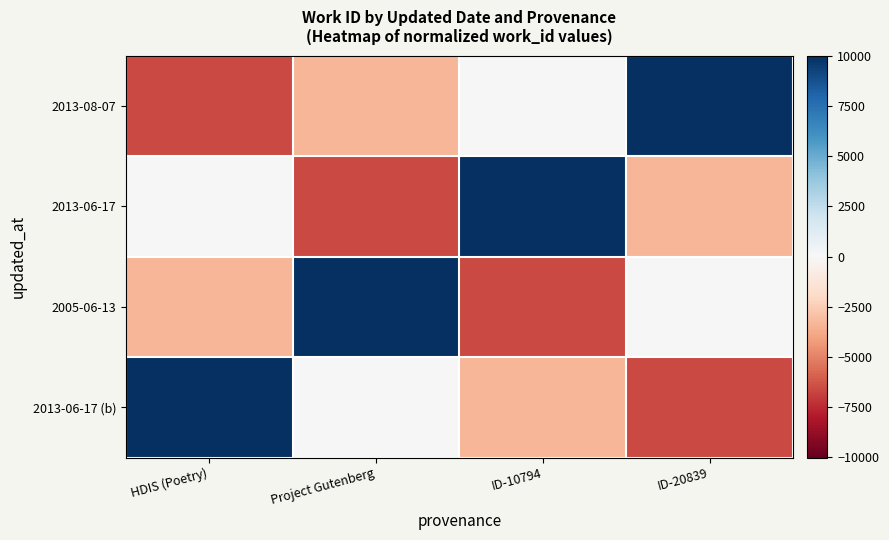

What is the spread (max minus min) of values at Project Gutenberg?

16672.0